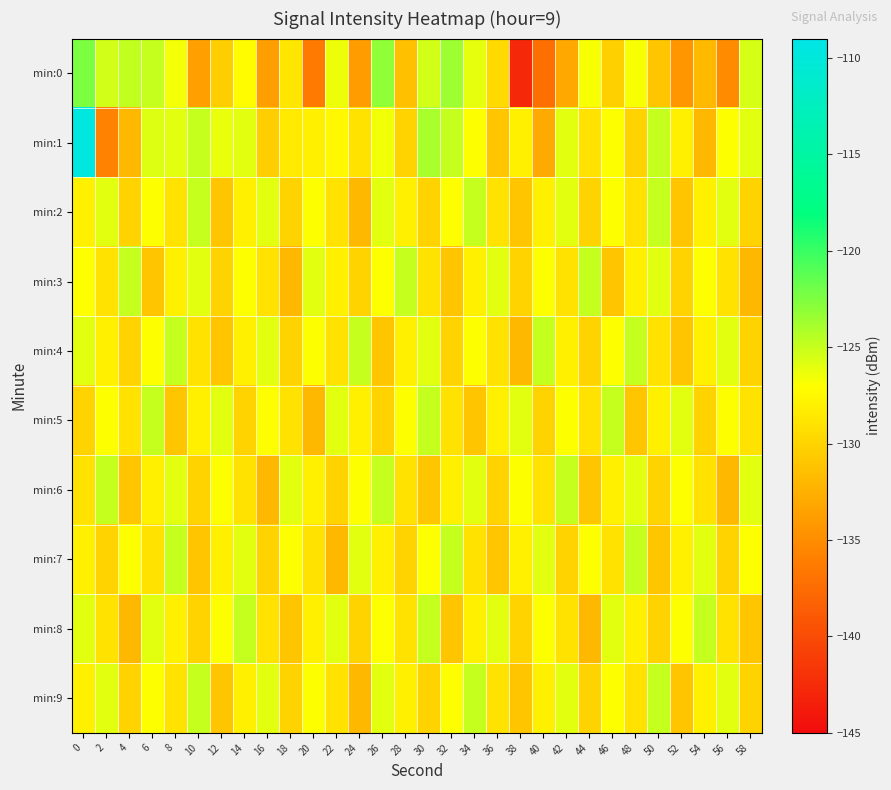

Which has a higher value, 48 or 2?

2